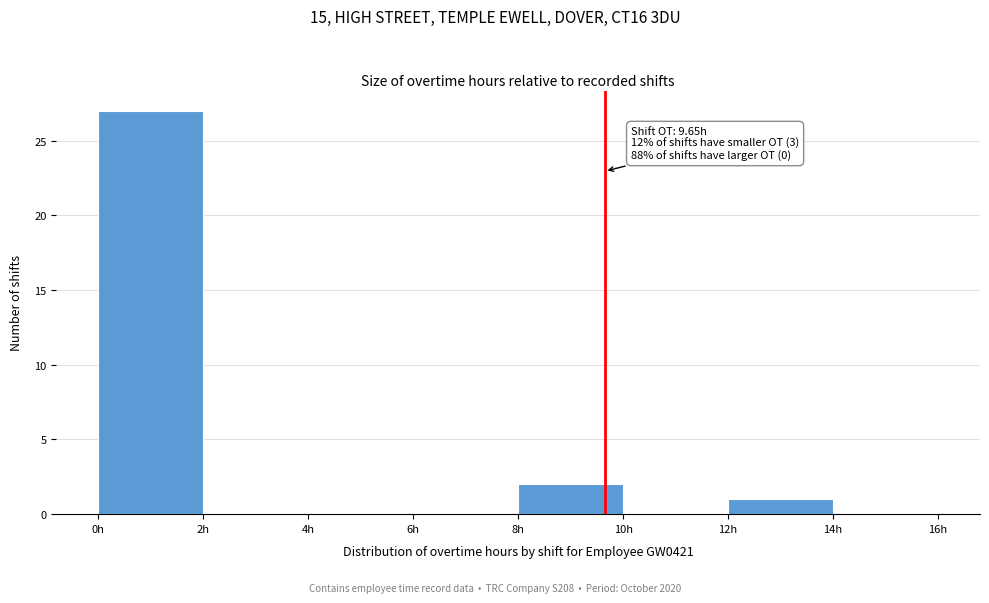

Which range on the x-axis has the tallest bar?

0 to 2